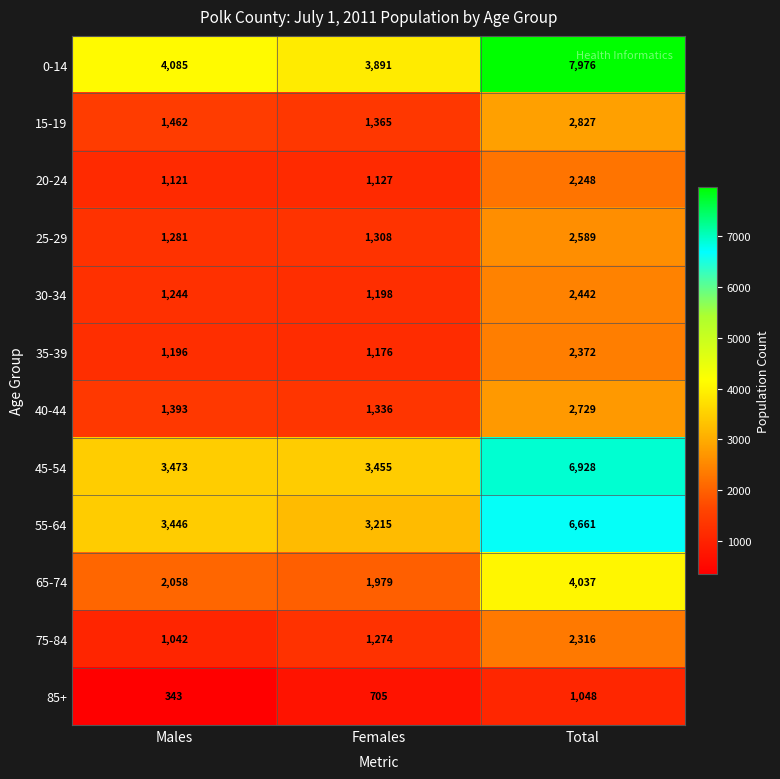

What is the average value of the 0-14 series?

5317